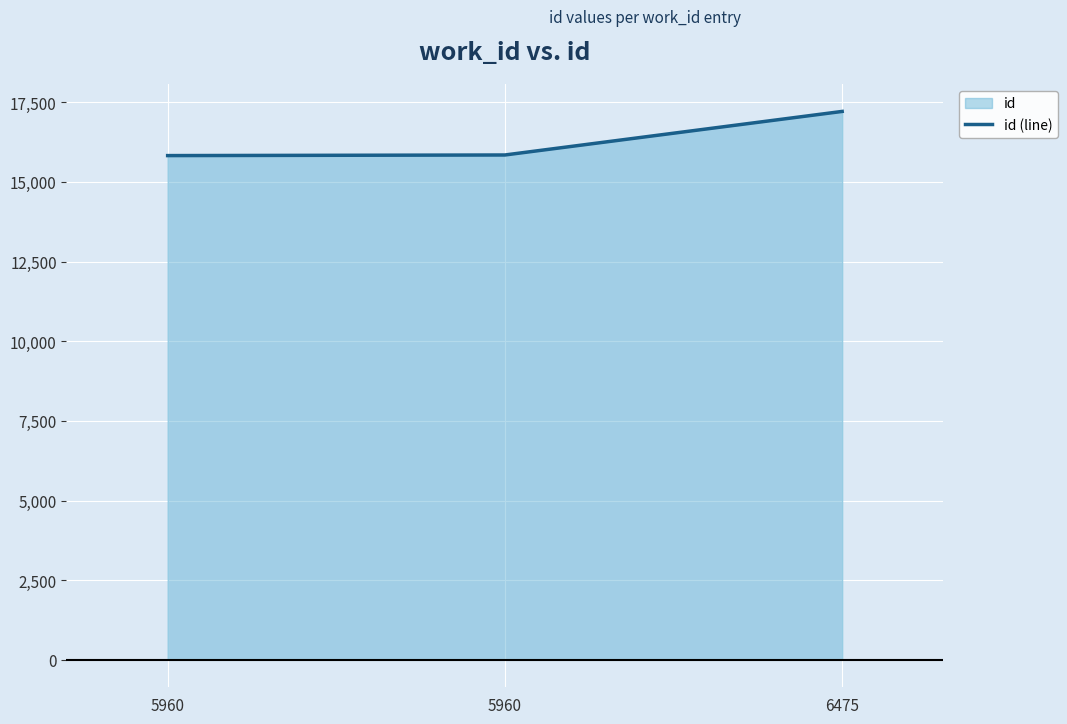

Reading left to right, transcribe all the data shown in this chart.

5960=15825	5960=15844	6475=17211